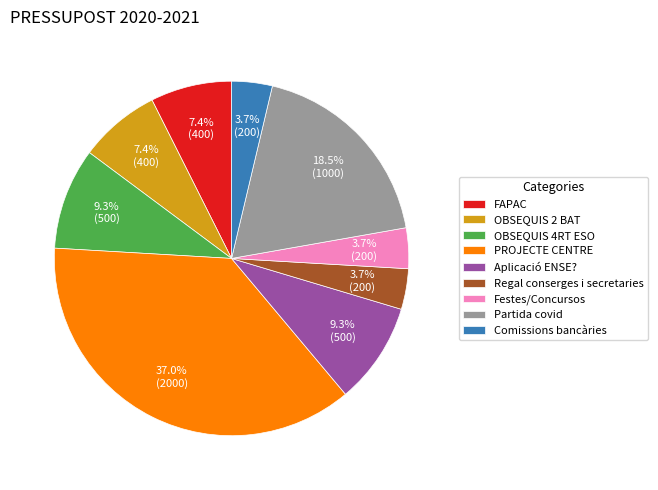

Which slice is the largest?

PROJECTE CENTRE